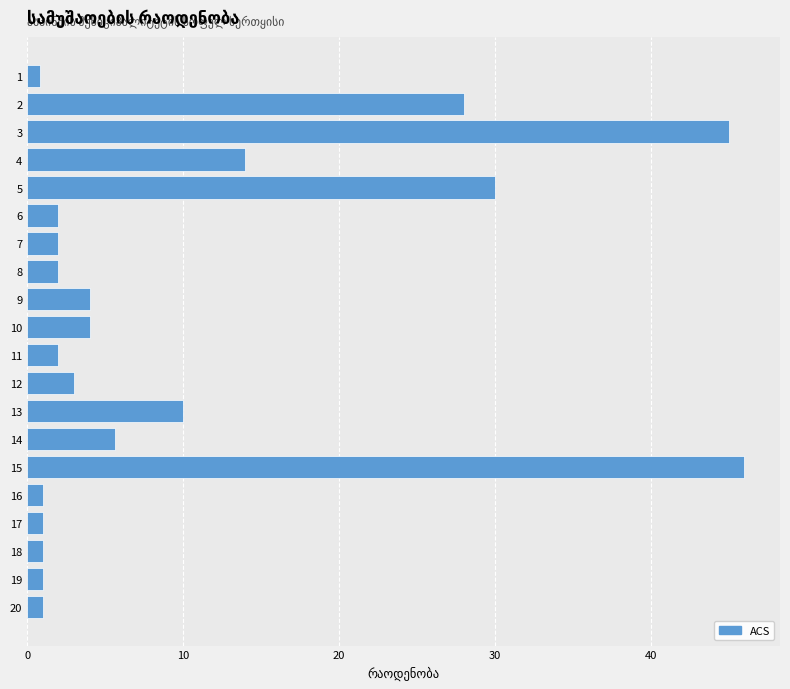

Which category has the highest value across all series?

15